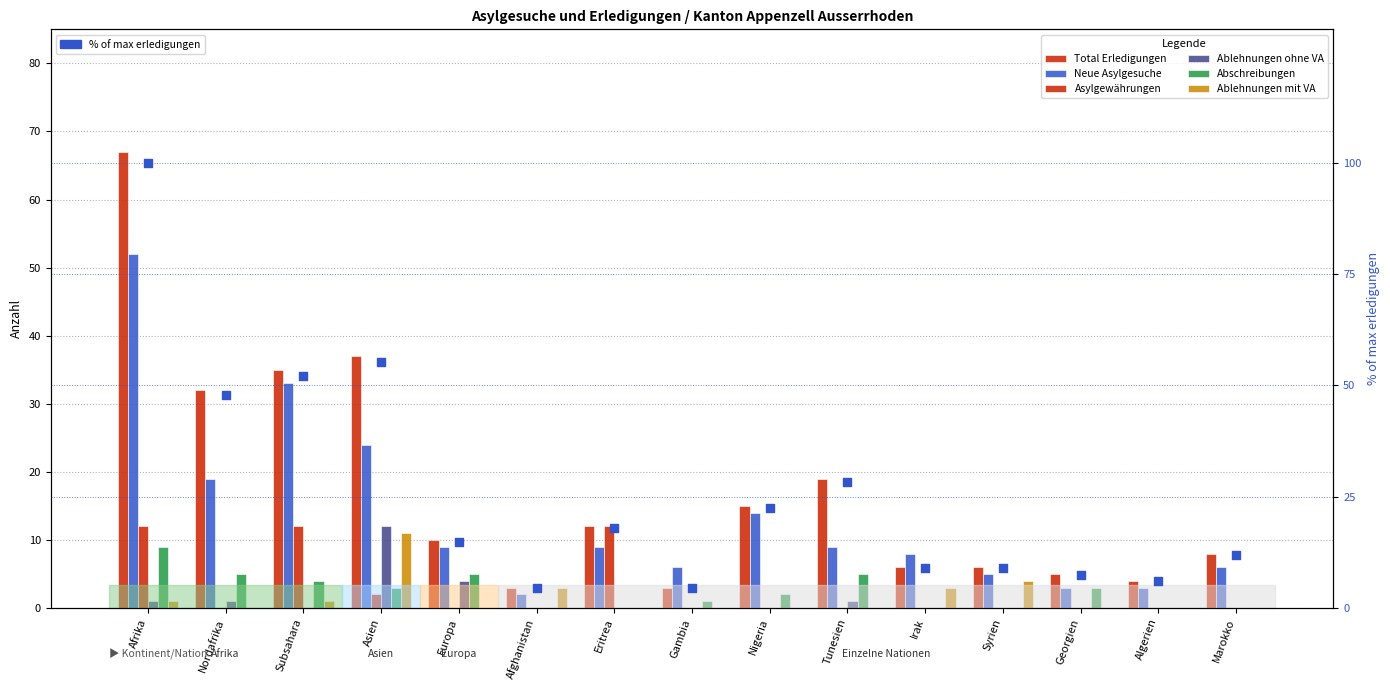

Which series has the largest total across all categories?

Total Erledigungen